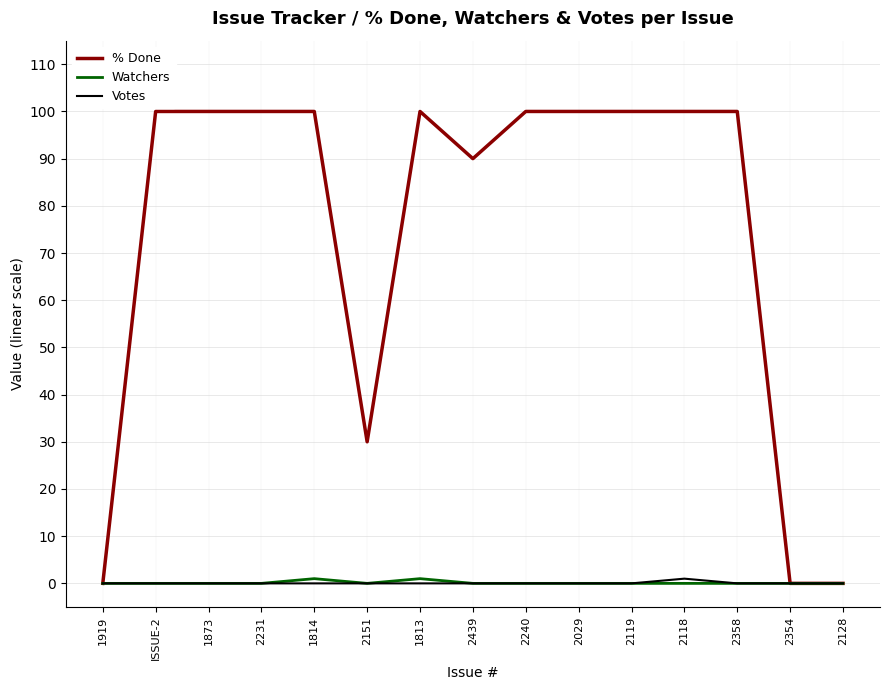

Which series has the widest spread of values?

% Done